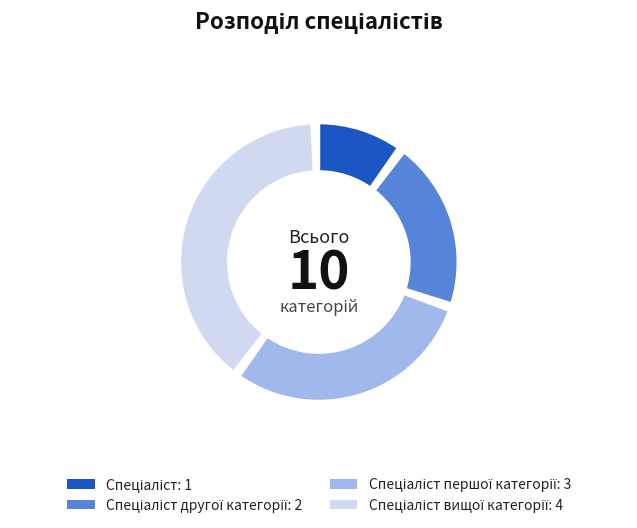

What is the largest slice in the pie chart?

Спеціаліст вищої категорії